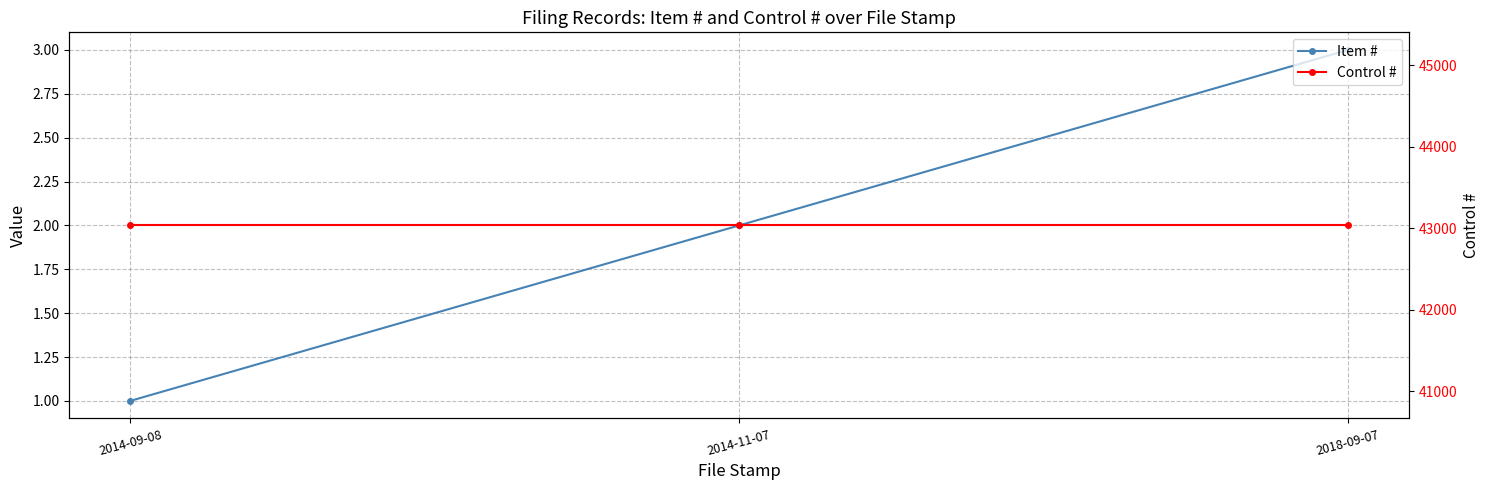

What is the difference between the highest and lowest values at 2014-09-08?

43033